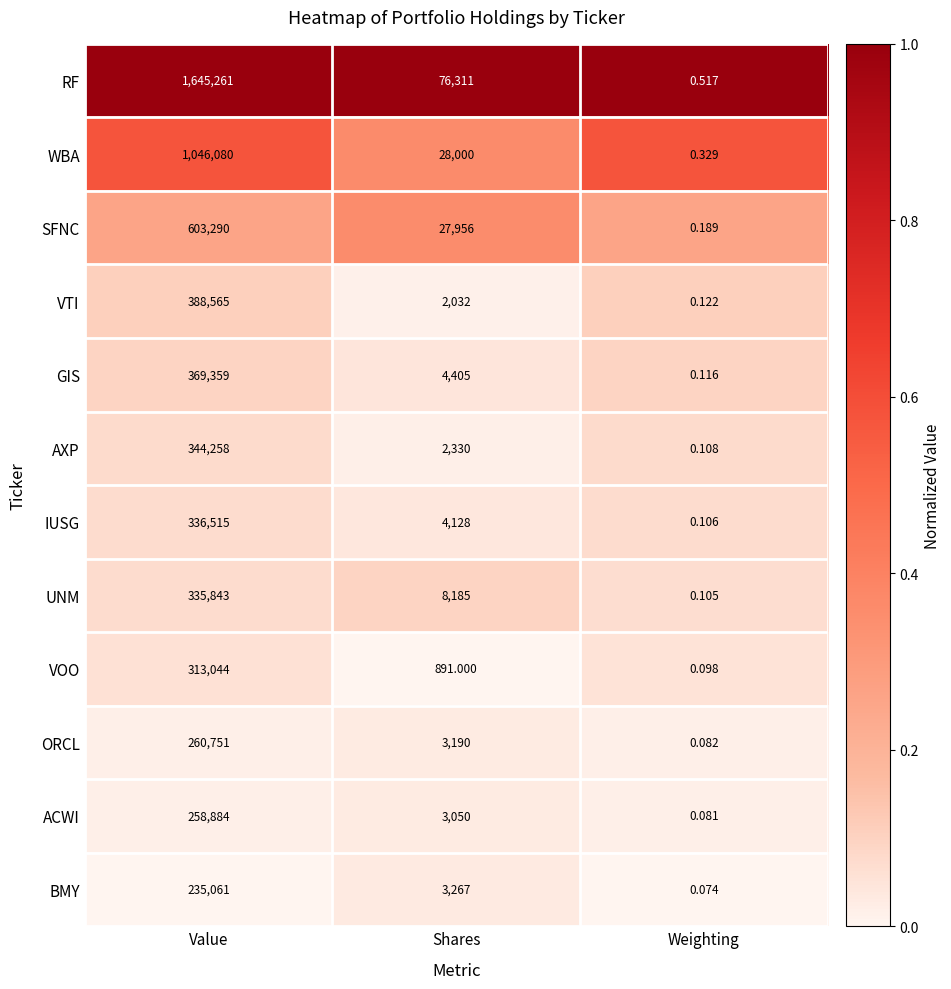

Is the value of VOO at Shares greater than the value of BMY at Weighting?

Yes